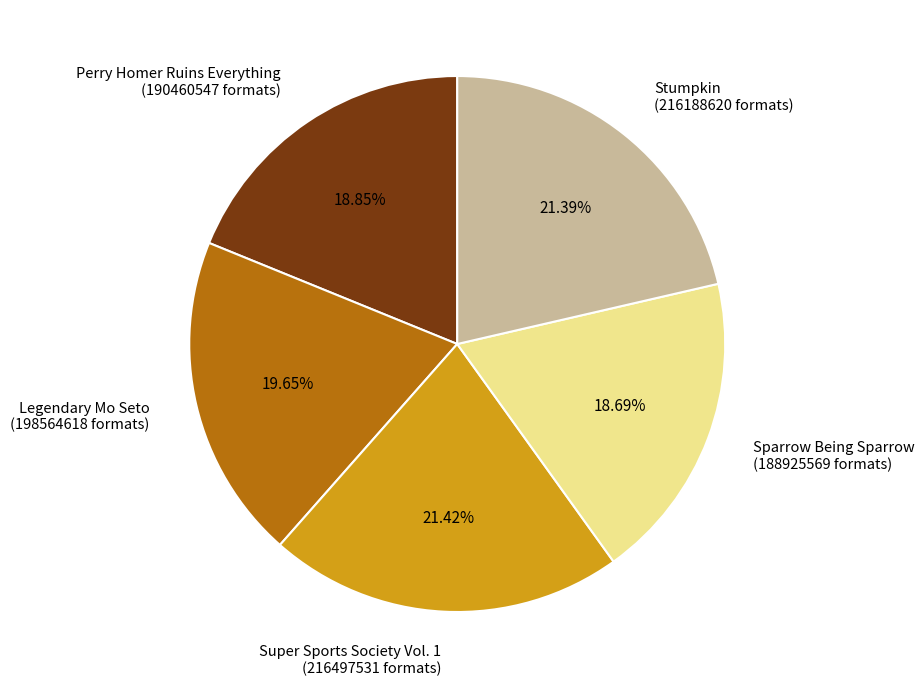

Does Sparrow Being Sparrow account for over 50% of the chart?

No